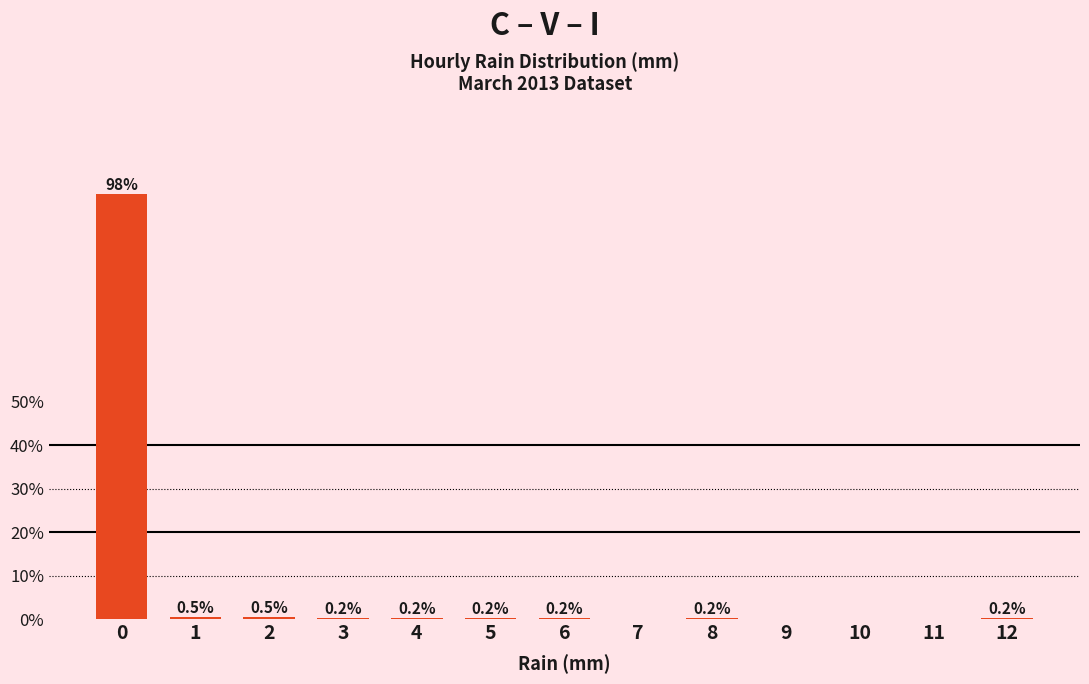

Reading right to left, list all the values displayed in this chart.

12=0.2	11=0.0	10=0.0	9=0.0	8=0.2	7=0.0	6=0.2	5=0.2	4=0.2	3=0.2	2=0.5	1=0.5	0=97.7